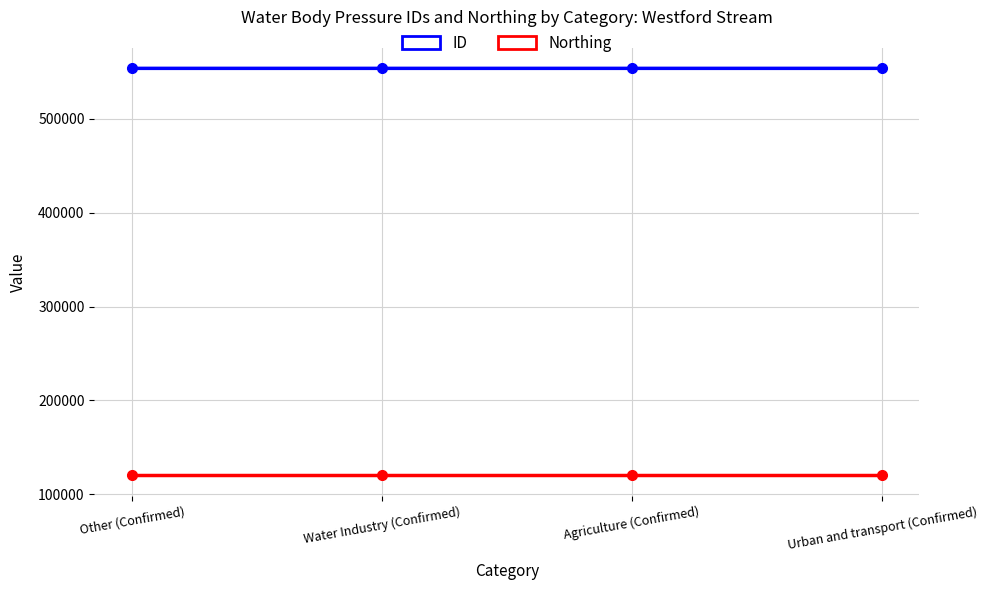

The Northing series shows 201588 at Other (Confirmed). True or false?

False